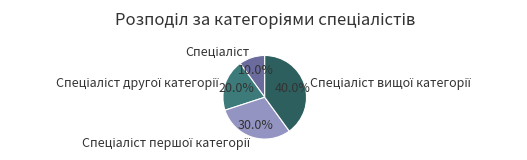

Is there any slice that represents more than half of the pie?

No